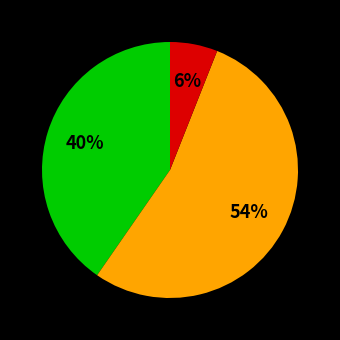

To the nearest percent, what is the average slice percentage?

33%